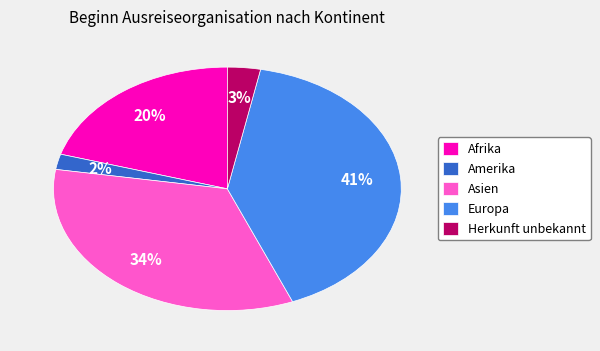

Which category has the biggest portion of the pie?

Europa